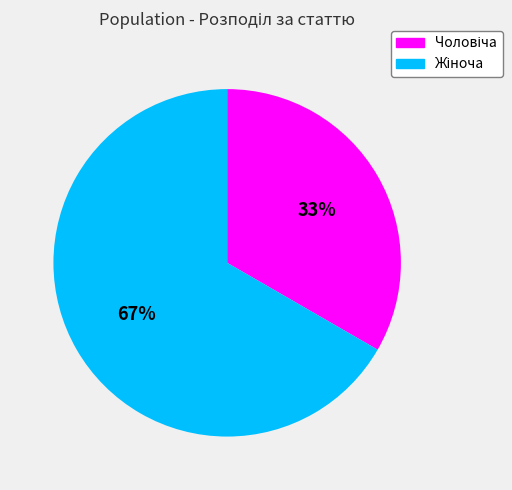

Is there a majority slice in this chart?

Yes